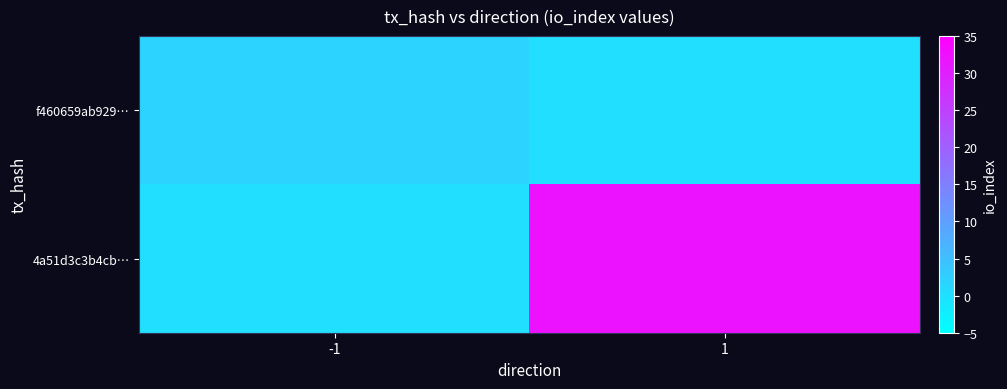

Between -1 and 1, which series saw the biggest shift?

4a51d3c3b4cb…